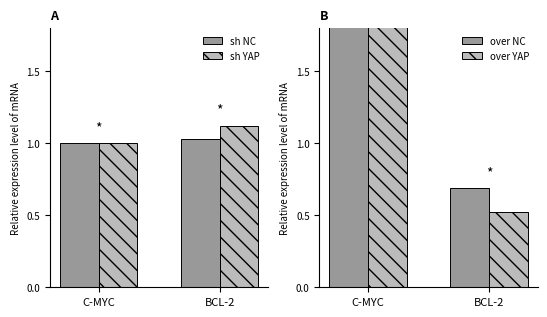

What is the label of the 2nd bar from the right?

C-MYC